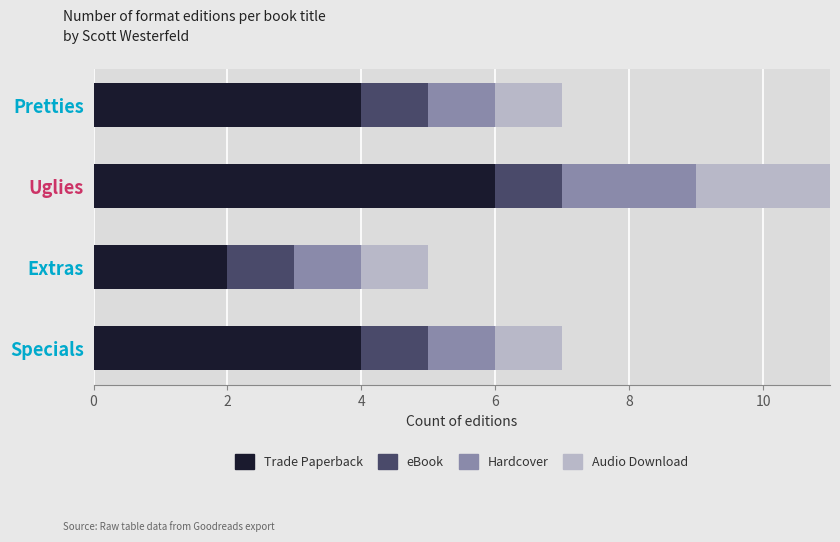

What is the total value across all series at Specials?

7